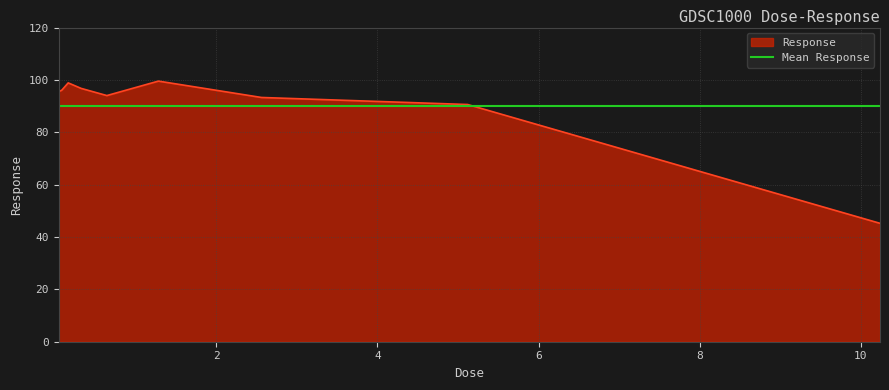

At which category does the data reach its first local peak?

0.16